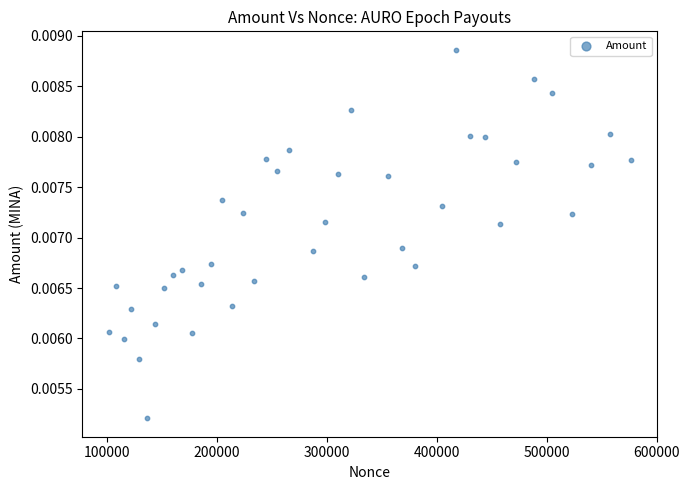

What is the range of X values (max minus min)?

475248.0